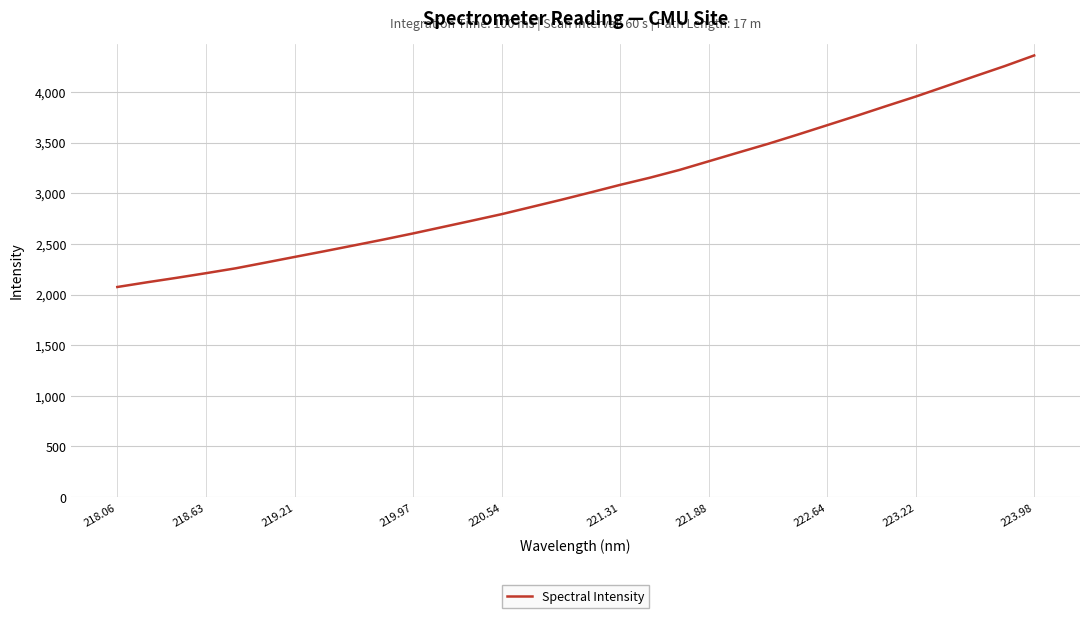

What is the maximum value shown in the chart?

4359.3